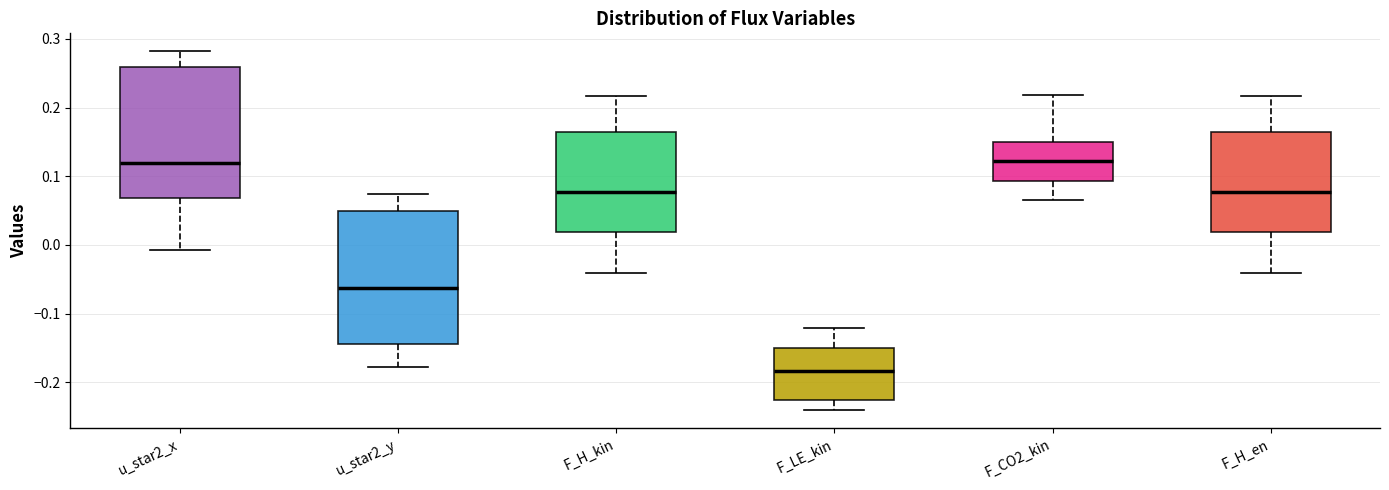

Reading left to right, transcribe this box plot: for each box, give where its median line is, the range the box spans, and where its two whiskers end, as read against the y-axis. The values are not printed on the chart, so give them approximately, as read against the axis.

u_star2_x: median 0.12, box 0.07 to 0.26, whiskers -0.01 to 0.28
u_star2_y: median -0.06, box -0.14 to 0.05, whiskers -0.18 to 0.07
F_H_kin: median 0.08, box 0.02 to 0.16, whiskers -0.04 to 0.22
F_LE_kin: median -0.18, box -0.23 to -0.15, whiskers -0.24 to -0.12
F_CO2_kin: median 0.12, box 0.09 to 0.15, whiskers 0.07 to 0.22
F_H_en: median 0.08, box 0.02 to 0.16, whiskers -0.04 to 0.22